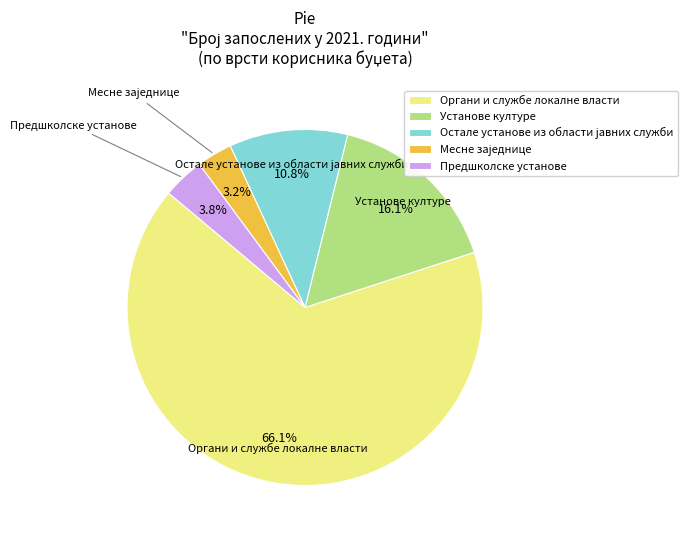

How much of the chart is everything except Установе културе?

83.9%